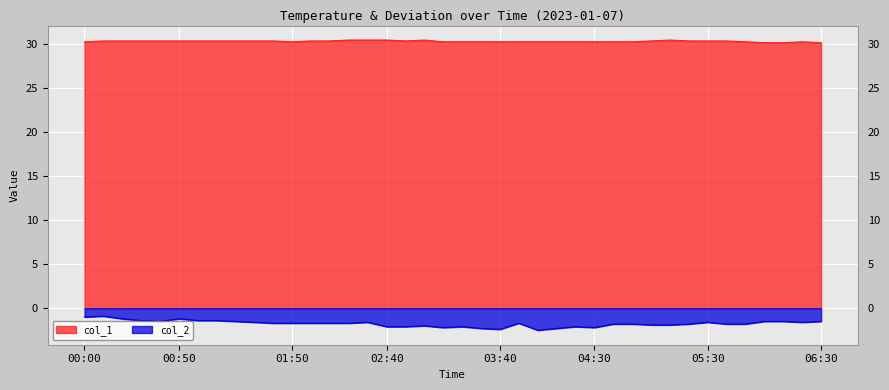

The value of col_2 at 05:10 is -2.6. True or false?

False